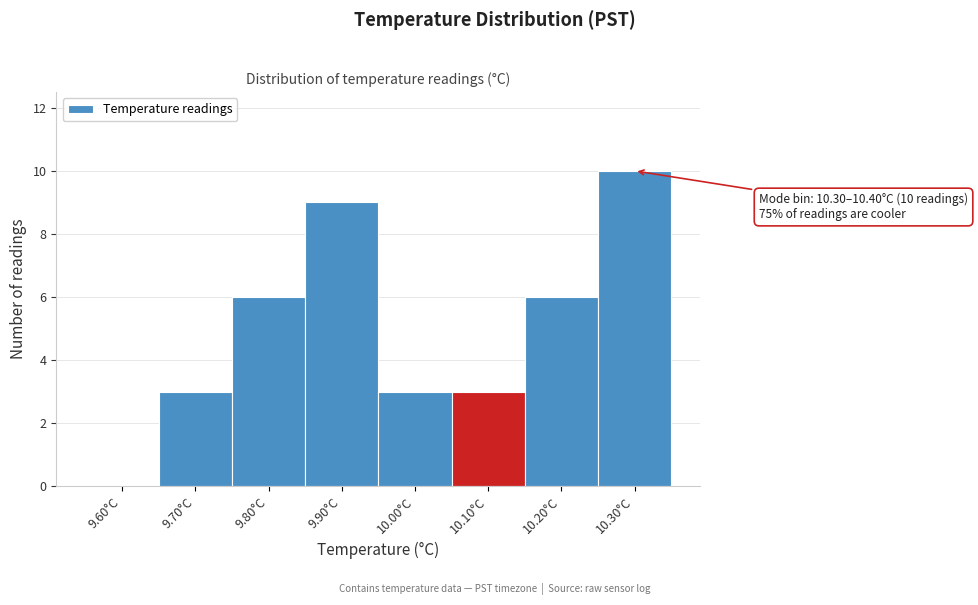

Reading left to right, list all the values displayed in this chart.

9.60°C=0	9.70°C=3	9.80°C=6	9.90°C=9	10.00°C=3	10.10°C=3	10.20°C=6	10.30°C=10